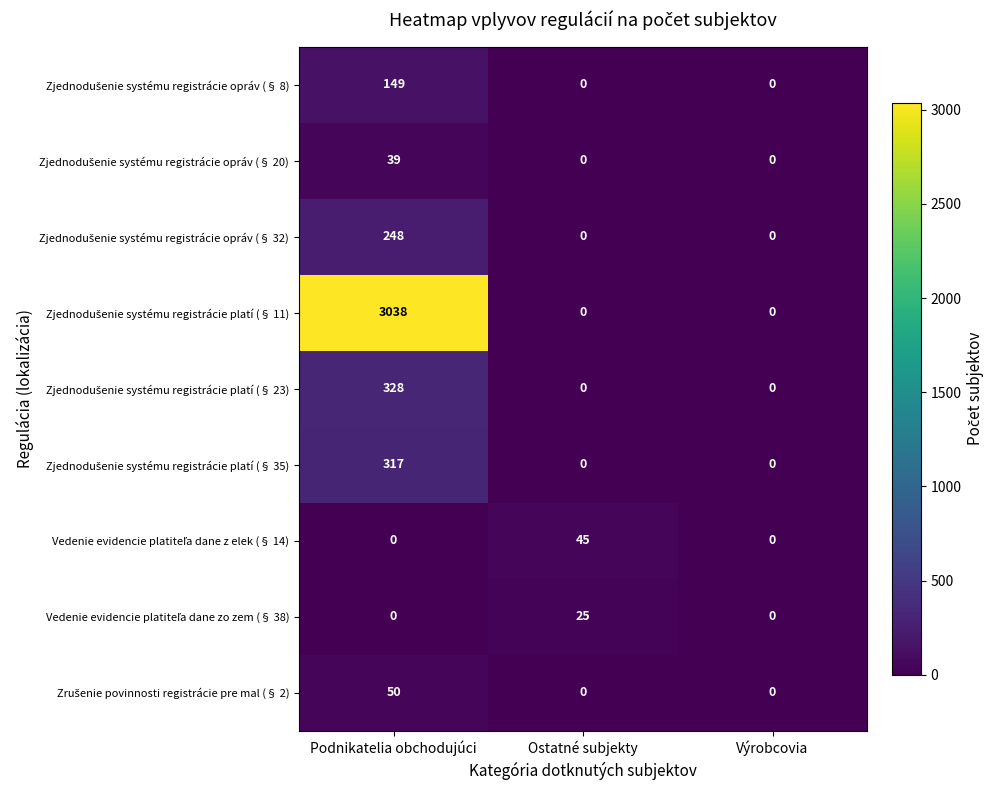

What is the difference between the highest and lowest values at Ostatné subjekty?

45